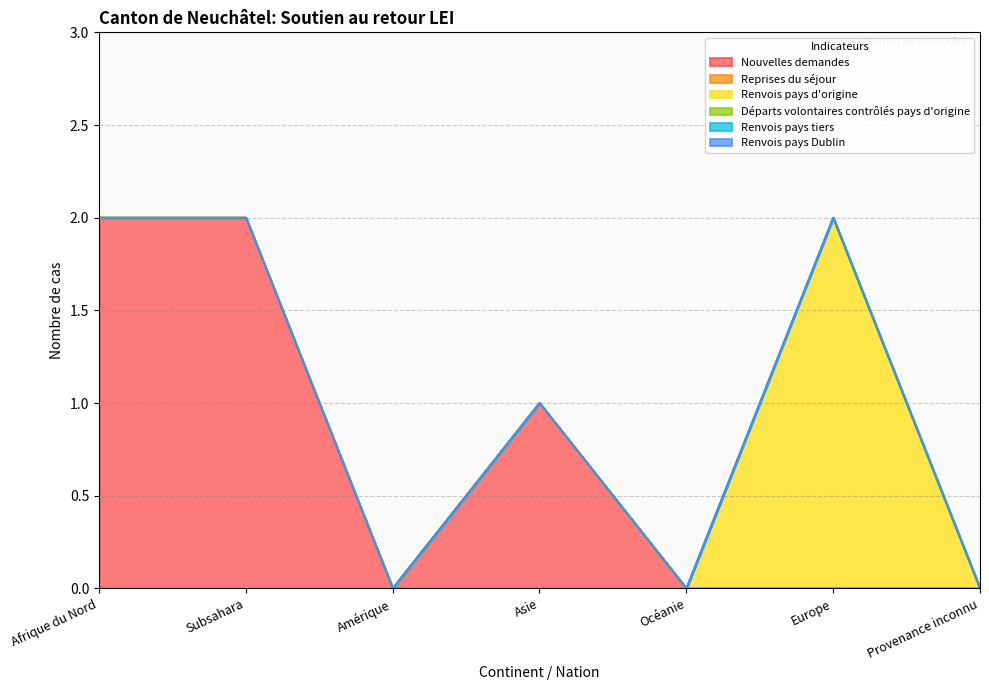

What is the label of the 5th point from the right?

Amérique